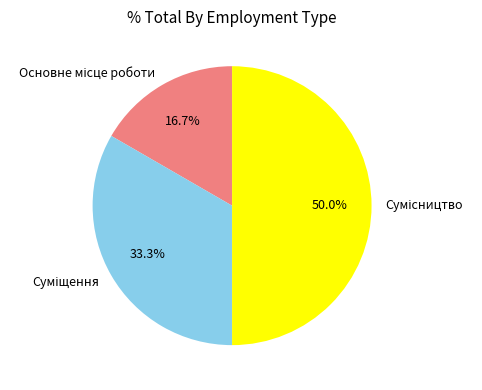

What is the total percentage of Суміщення and Основне місце роботи?

50.0%